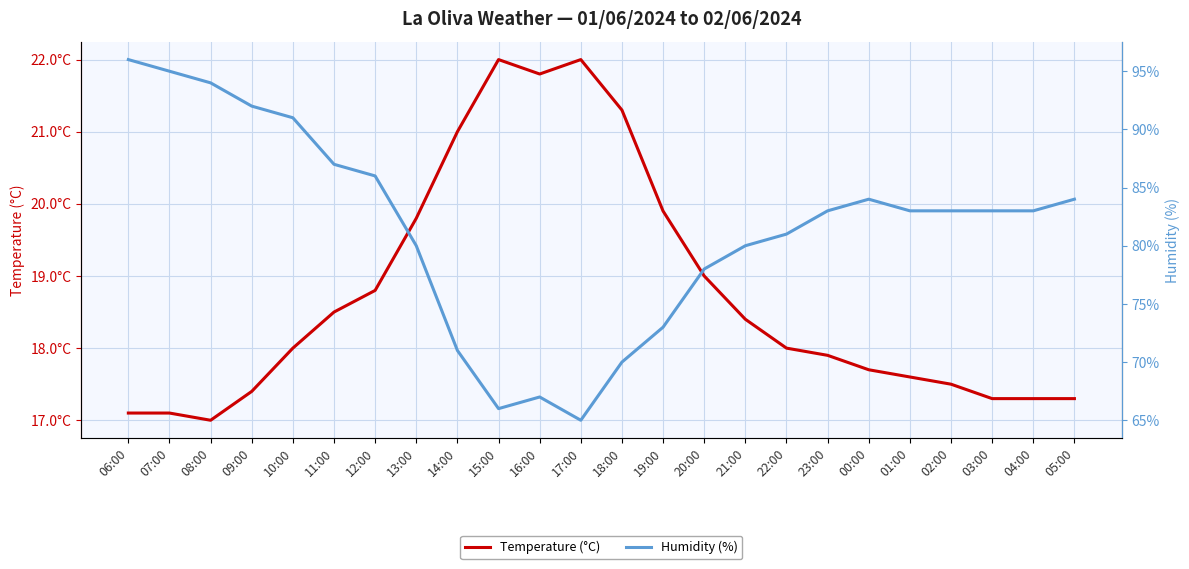

Reading left to right, what are all the values shown in this chart?

Temperature (°C): 06:00=17.1	07:00=17.1	08:00=17.0	09:00=17.4	10:00=18.0	11:00=18.5	12:00=18.8	13:00=19.8	14:00=21.0	15:00=22.0	16:00=21.8	17:00=22.0	18:00=21.3	19:00=19.9	20:00=19.0	21:00=18.4	22:00=18.0	23:00=17.9	00:00=17.7	01:00=17.6	02:00=17.5	03:00=17.3	04:00=17.3	05:00=17.3
Humidity (%): 06:00=96.0	07:00=95.0	08:00=94.0	09:00=92.0	10:00=91.0	11:00=87.0	12:00=86.0	13:00=80.0	14:00=71.0	15:00=66.0	16:00=67.0	17:00=65.0	18:00=70.0	19:00=73.0	20:00=78.0	21:00=80.0	22:00=81.0	23:00=83.0	00:00=84.0	01:00=83.0	02:00=83.0	03:00=83.0	04:00=83.0	05:00=84.0